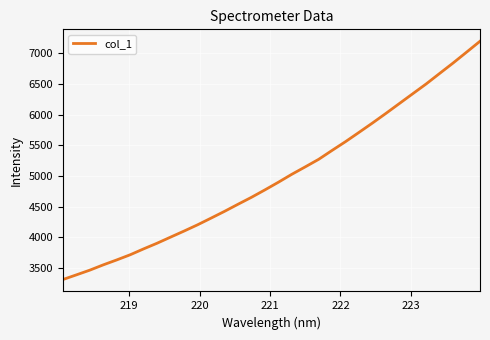

What is the maximum value shown in the chart?

7193.4